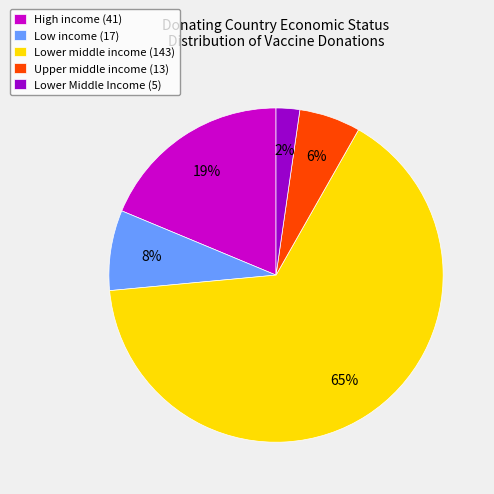

Do Low income (17) and Lower middle income (143) together represent more than half of the pie?

Yes